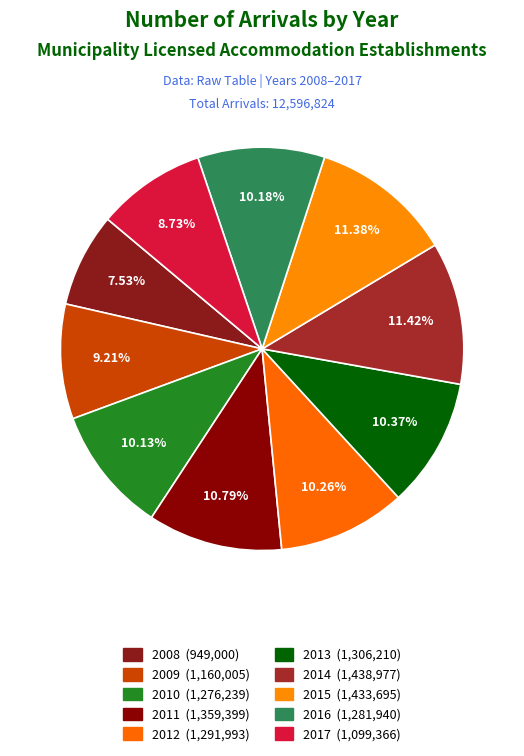

To the nearest percent, what percentage of the pie is 2013?

10%